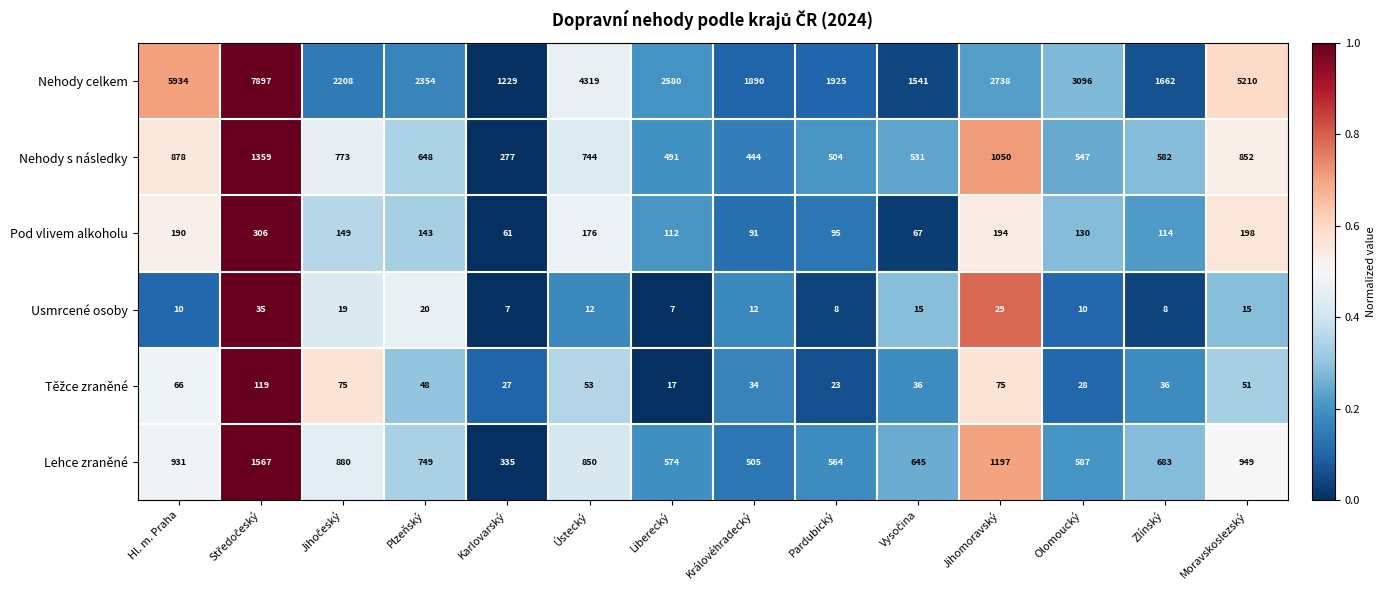

True or false: Nehody s následky has a value of 1043 at Plzeňský.

False